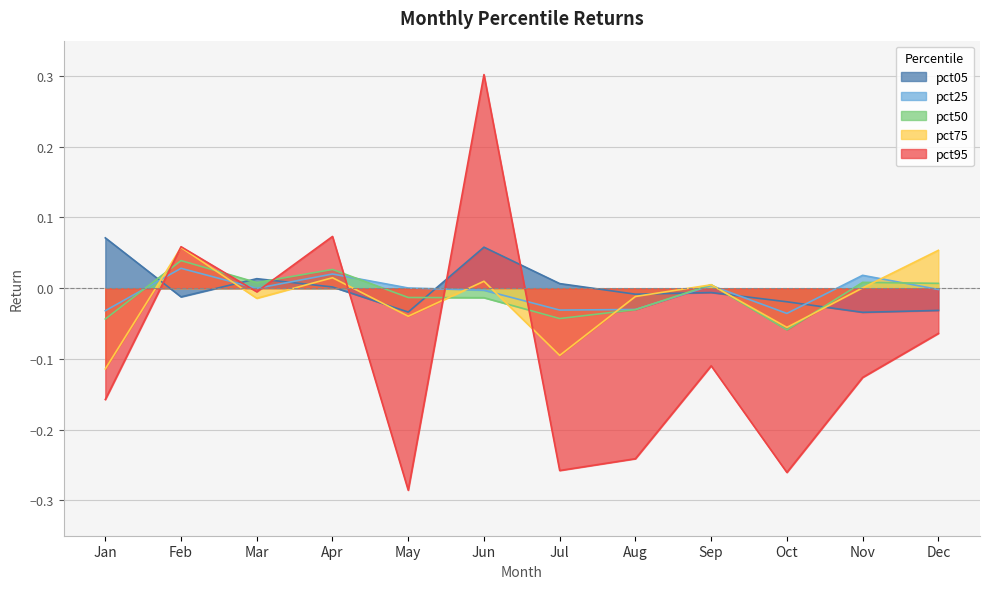

At which label is pct50 closest to 0?

Sep